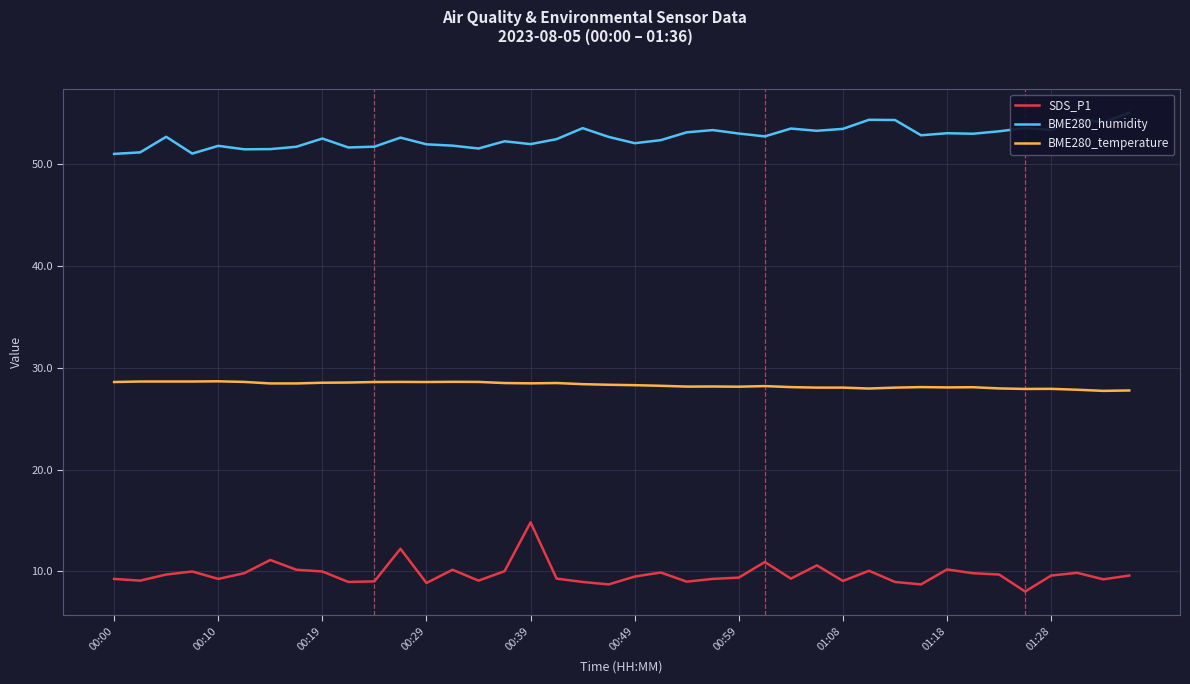

True or false: BME280_temperature and SDS_P1 intersect in this chart.

False